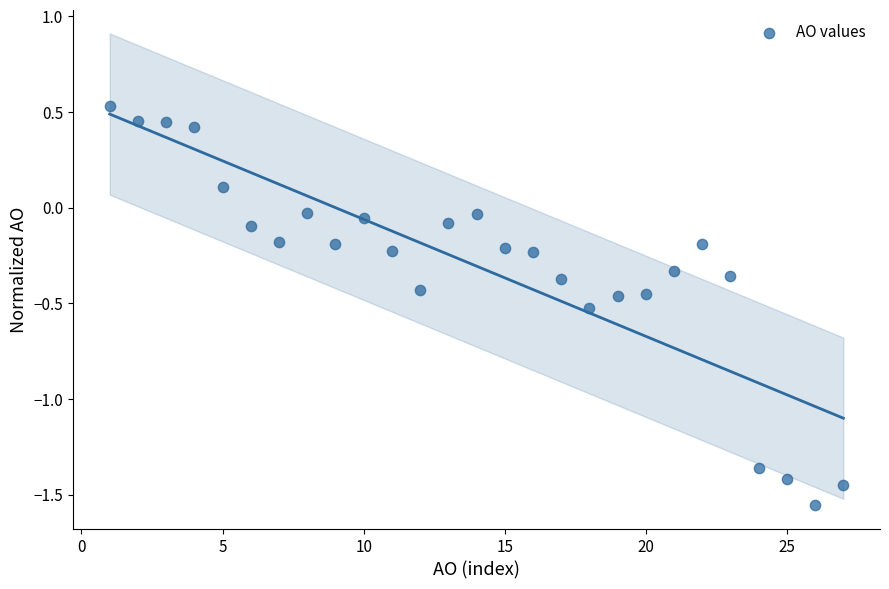

What is the range of X values (max minus min)?

26.0